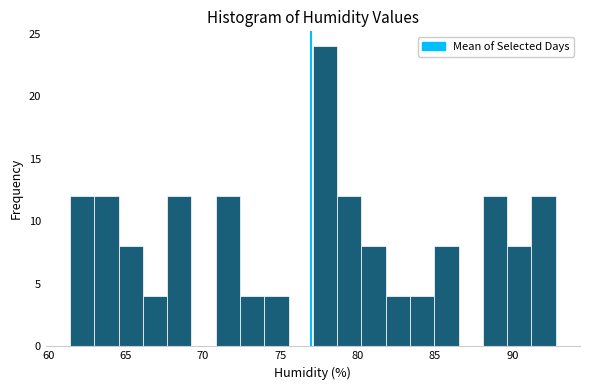

Read against the x-axis, roughly where is the centre of the tallest bar?

78.0